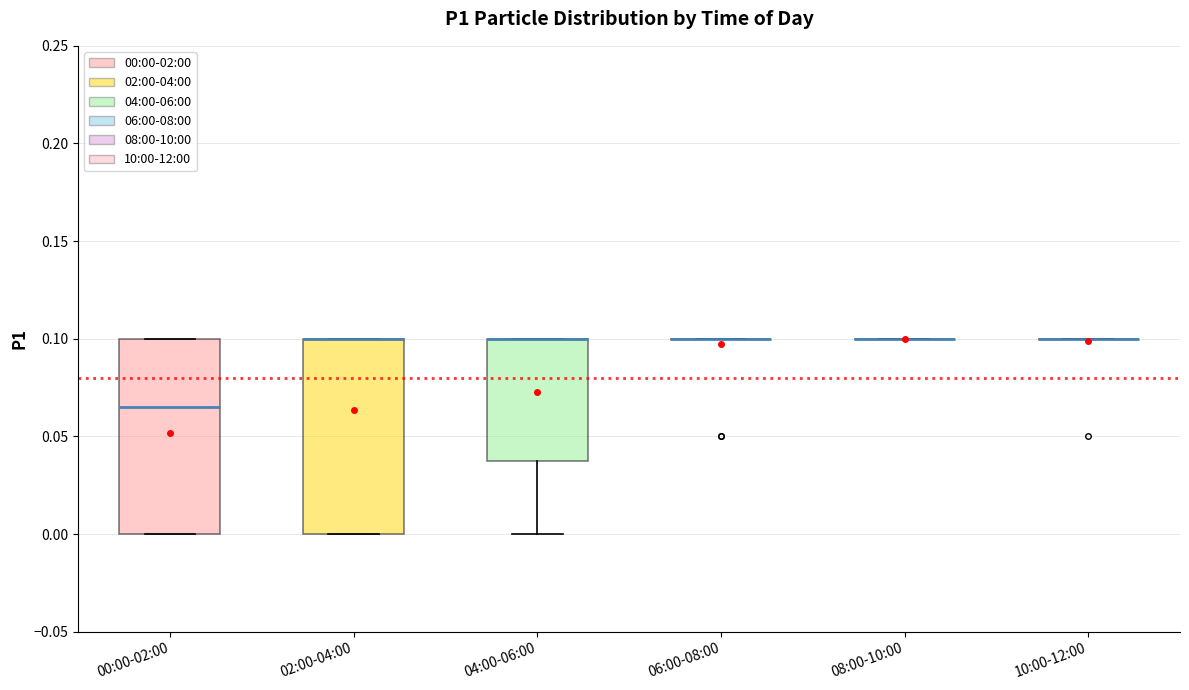

Reading left to right, transcribe this box plot: for each box, give where its median line is, the range the box spans, and where its two whiskers end, as read against the y-axis. The values are not printed on the chart, so give them approximately, as read against the axis.

00:00-02:00: median 0.065, box 0.000 to 0.100, whiskers 0.000 to 0.100
02:00-04:00: median 0.100 (drawn on the box's upper edge), box 0.000 to 0.100, whiskers 0.000 to 0.100
04:00-06:00: median 0.100 (drawn on the box's upper edge), box 0.040 to 0.100, whiskers 0.000 to 0.100
06:00-08:00: box collapsed to a line at 0.100, whiskers 0.100 to 0.100
08:00-10:00: box collapsed to a line at 0.100, whiskers 0.100 to 0.100
10:00-12:00: box collapsed to a line at 0.100, whiskers 0.100 to 0.100